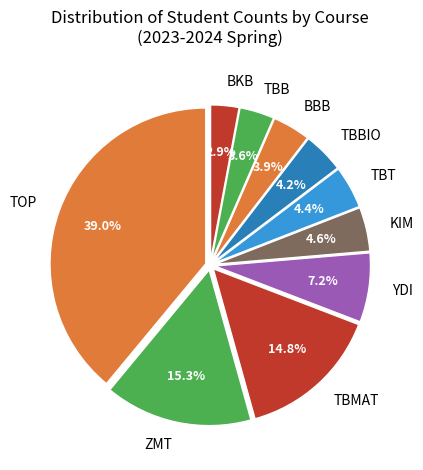

How many slices are in this pie chart?

10